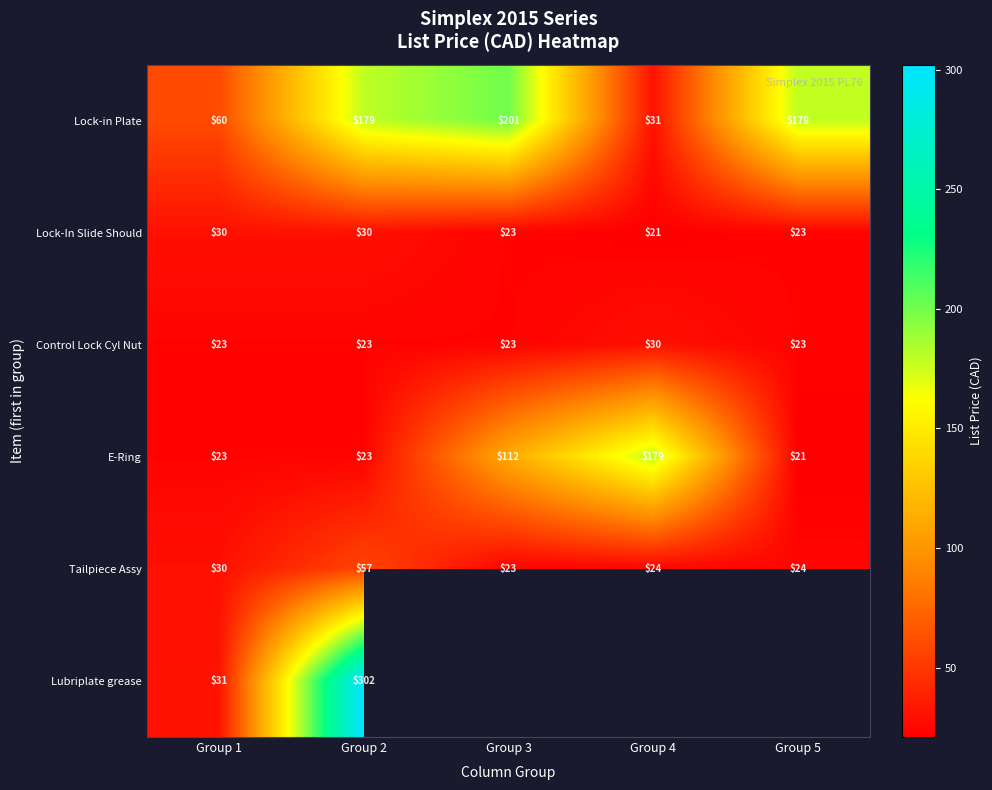

Is it true that Lock-In Slide Should equals 23 at Group 5?

True